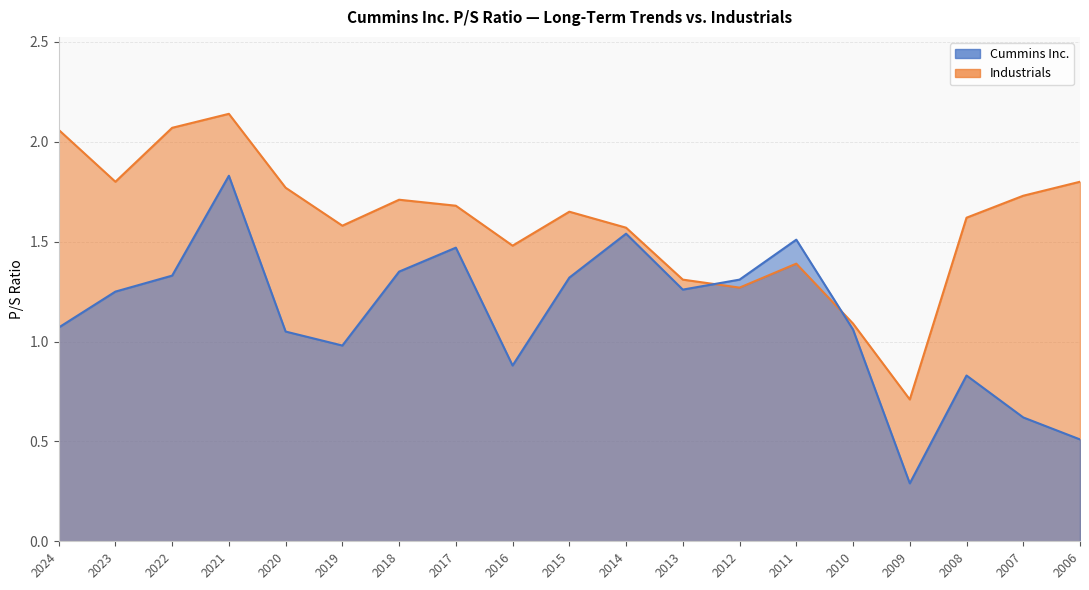

What are all the series names shown in the legend?

Cummins Inc., Industrials